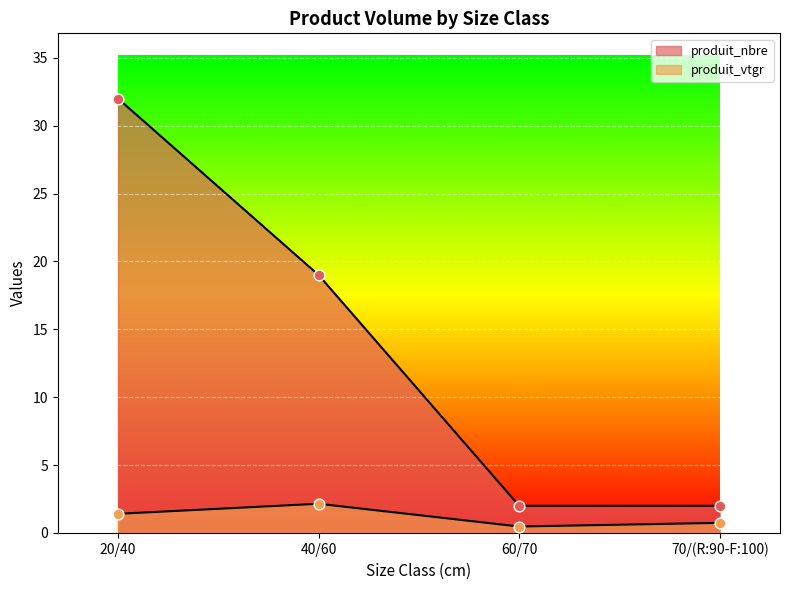

At how many categories does at least one series exceed 6?

2